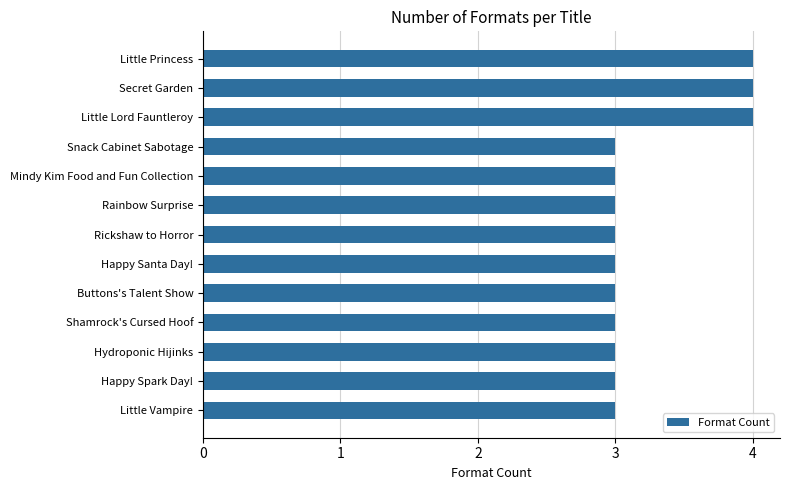

Does the chart contain stacked bars?

No